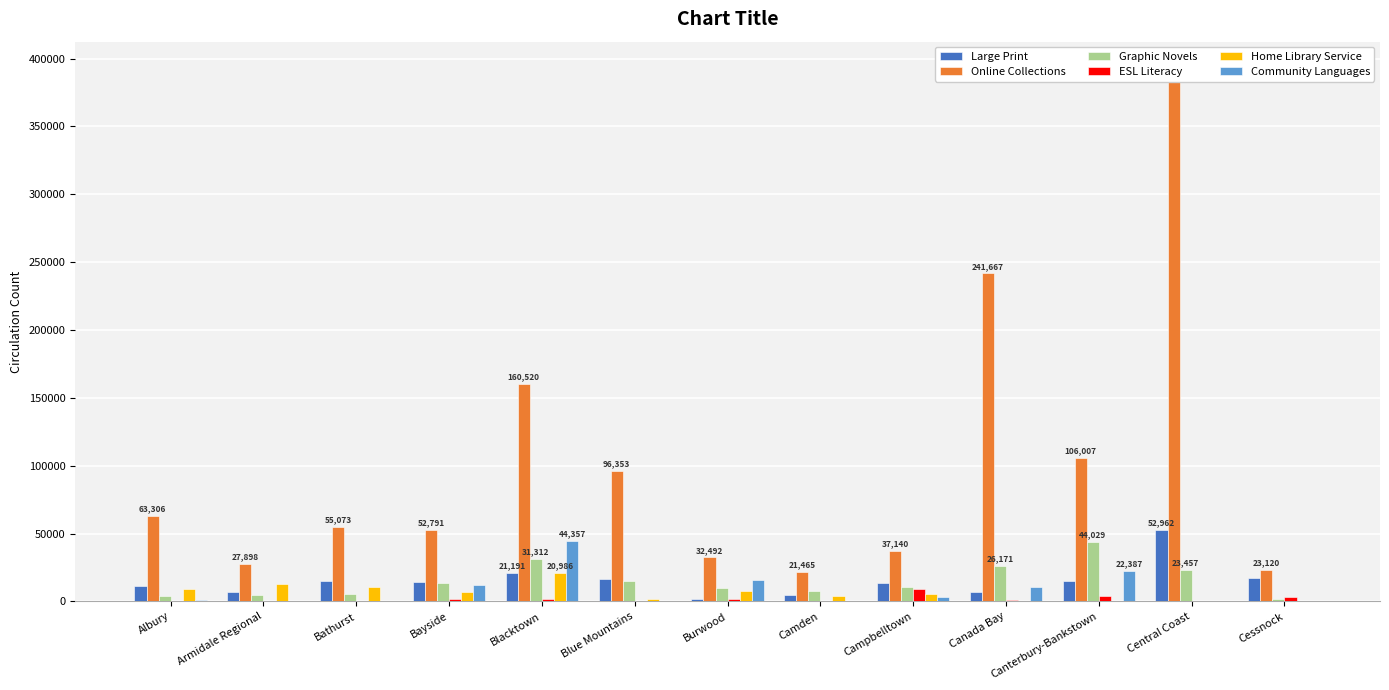

What is the difference between the maximum and minimum values in the Home Library Service series?

20986